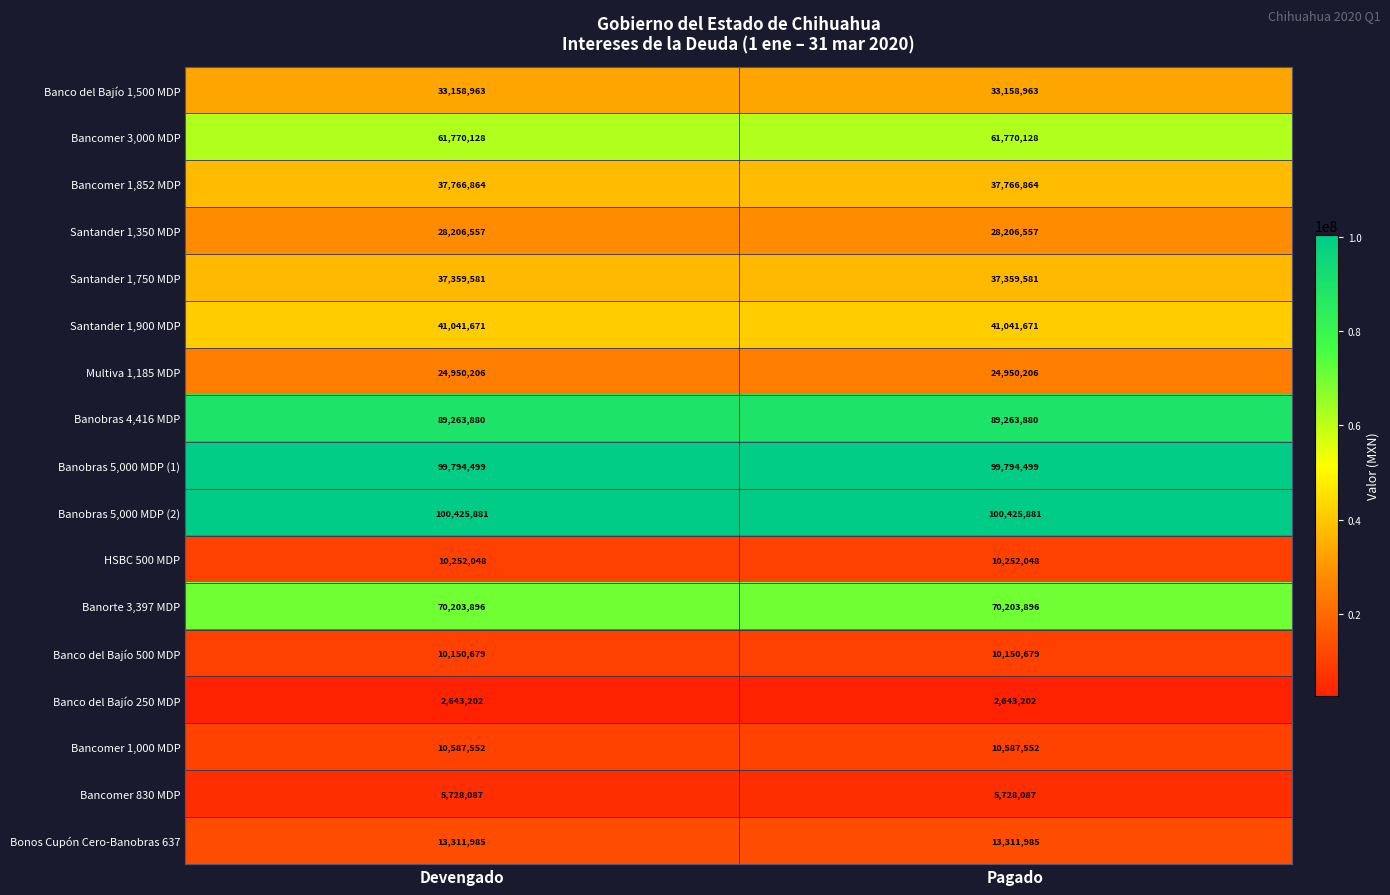

What is the highest value of the Banco del Bajío 250 MDP series?

2643202